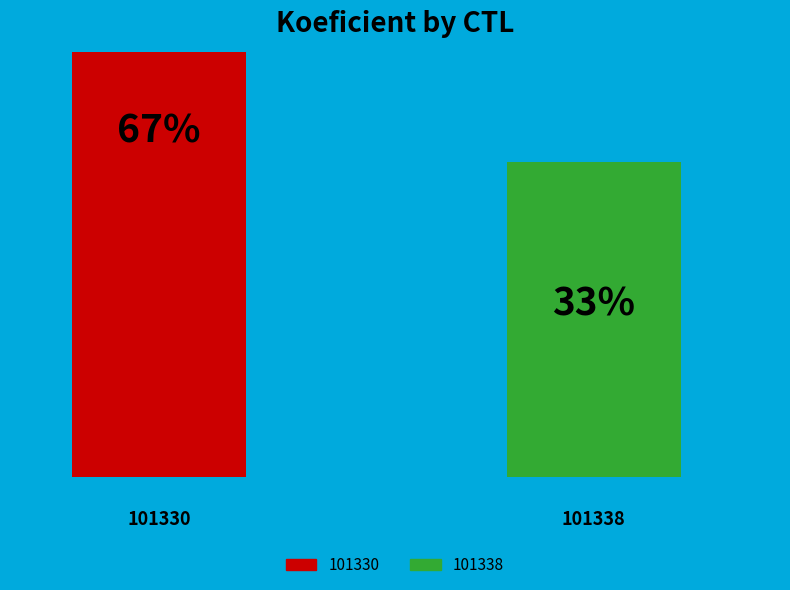

The 101330 slice represents 67% of the pie. True or false?

True